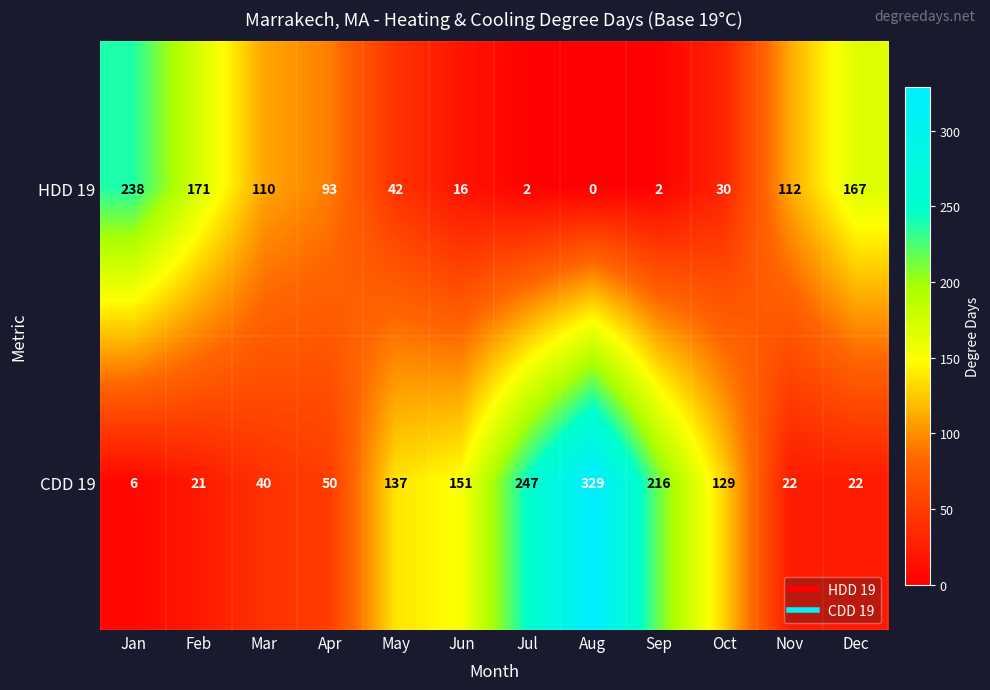

At which label does HDD 19 first exceed 93?

Jan